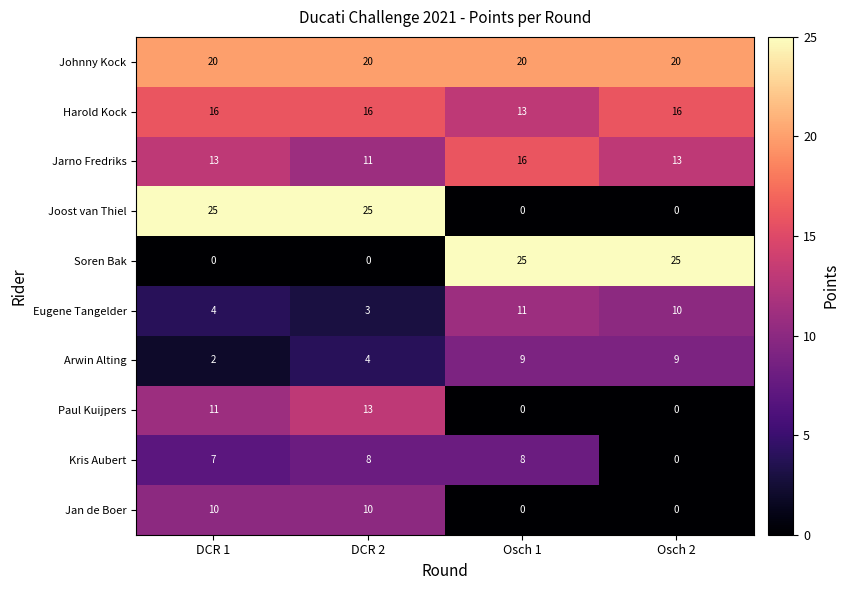

At which category is the sum across all series the highest?

DCR 2